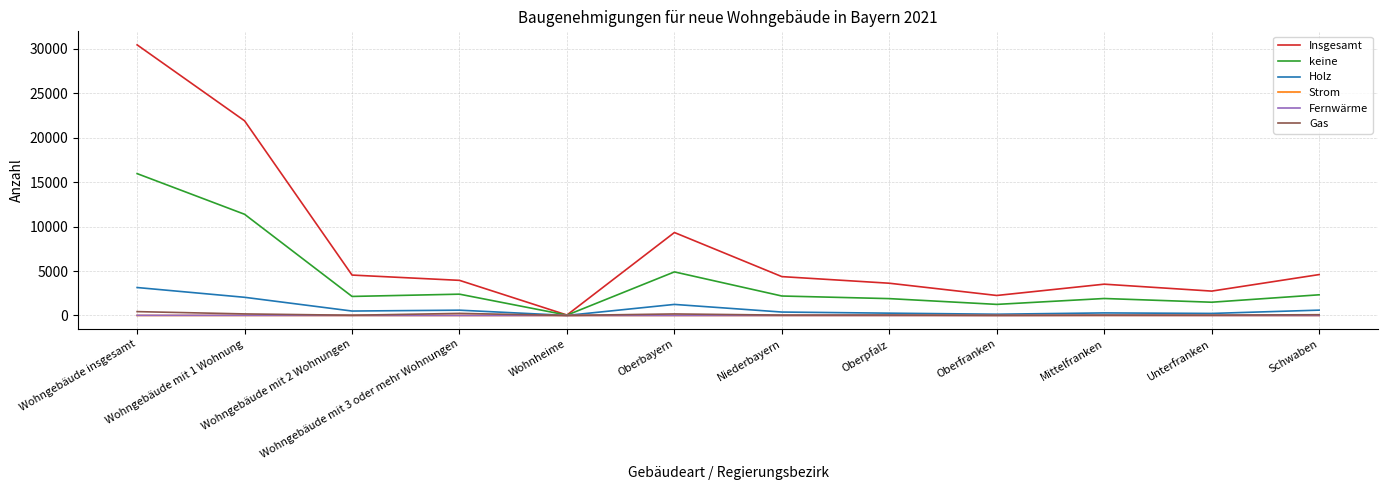

At which label is keine closest to 8002?

Oberbayern